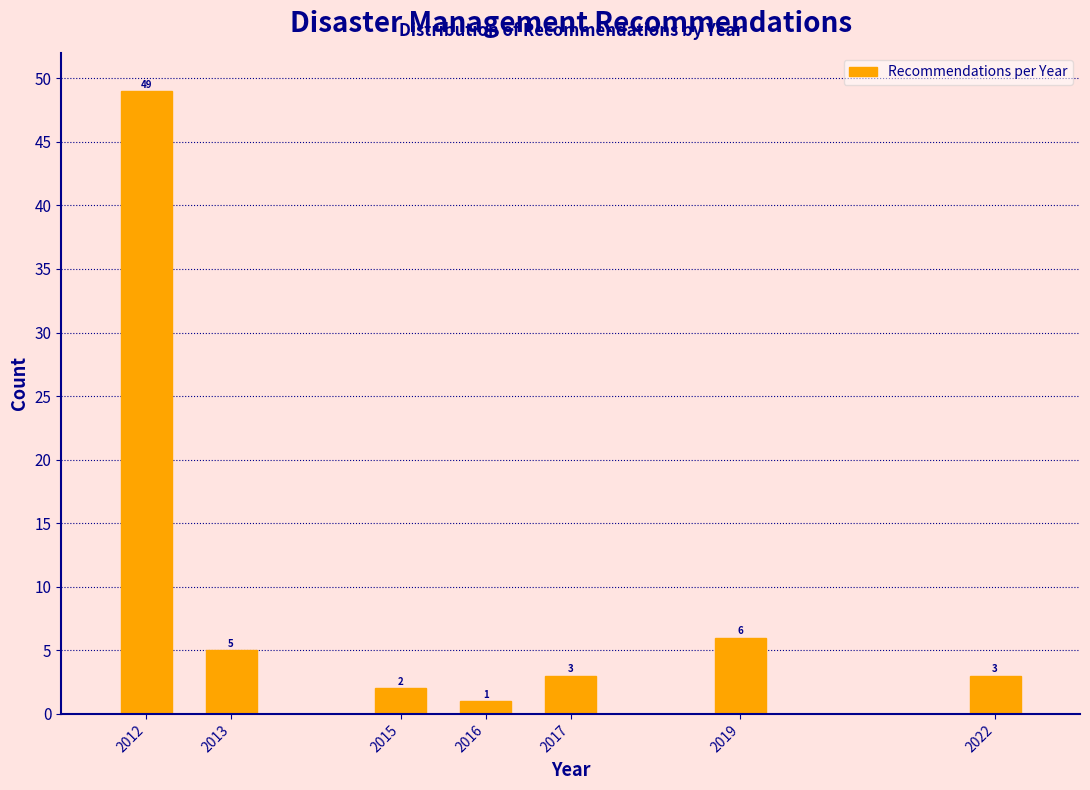

Reading left to right, what are all the values shown in this chart?

49	5	2	1	3	6	3